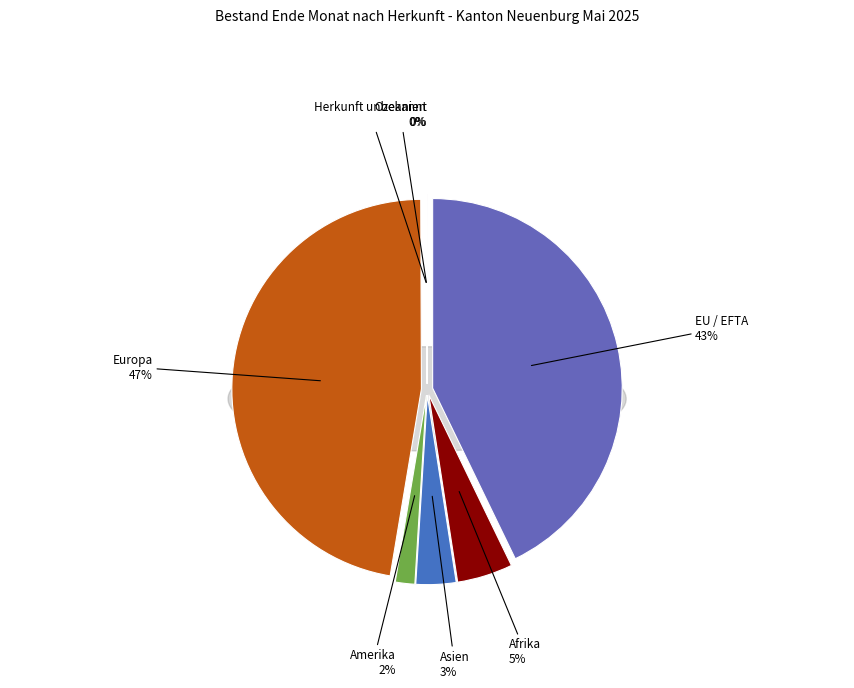

How many segments does this pie chart have?

7